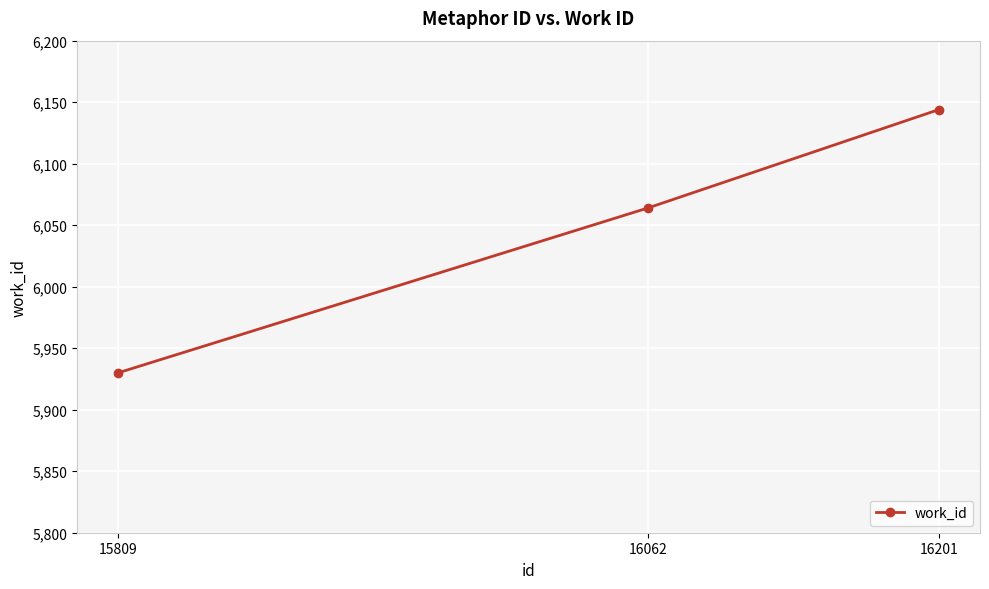

List the labels in order of value, smallest first.

15809, 16062, 16201